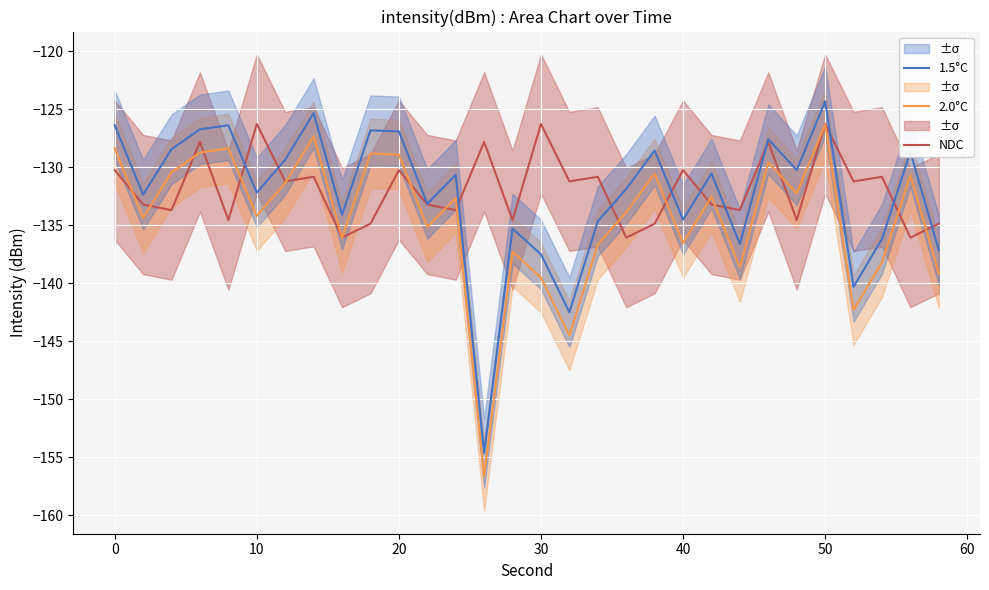

List the series in order of their overall mean, lowest first.

2.0°C, 1.5°C, NDC